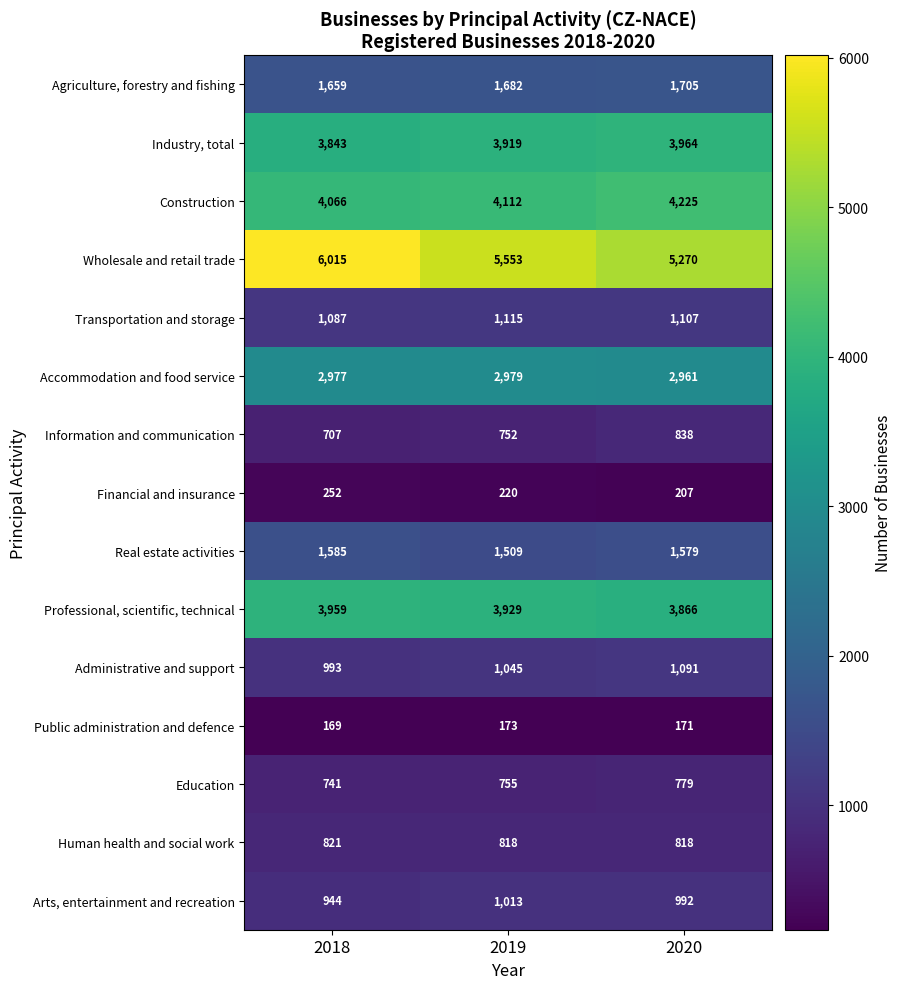

Rank the series at 2018 from highest to lowest value.

Wholesale and retail trade, Construction, Professional, scientific, technical, Industry, total, Accommodation and food service, Agriculture, forestry and fishing, Real estate activities, Transportation and storage, Administrative and support, Arts, entertainment and recreation, Human health and social work, Education, Information and communication, Financial and insurance, Public administration and defence